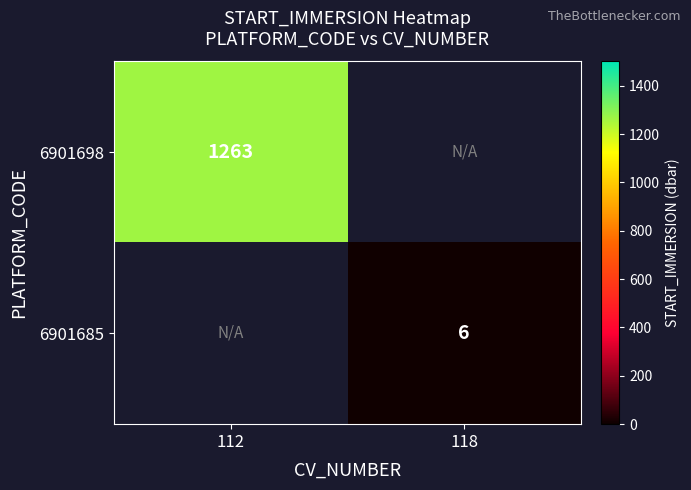

Is the value of 6901698 at 112 greater than the value of 6901685 at 118?

Yes